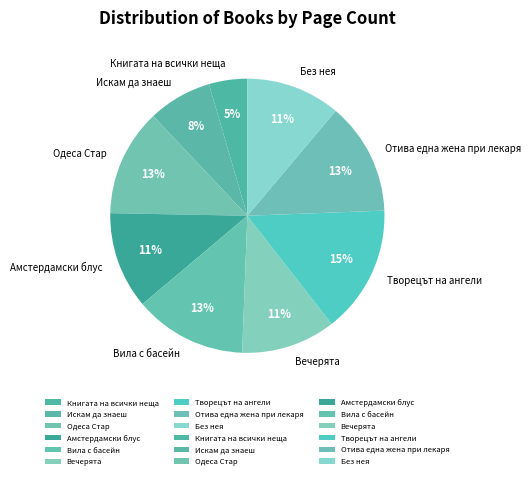

To the nearest percent, what percentage of the pie is Творецът на ангели?

15%